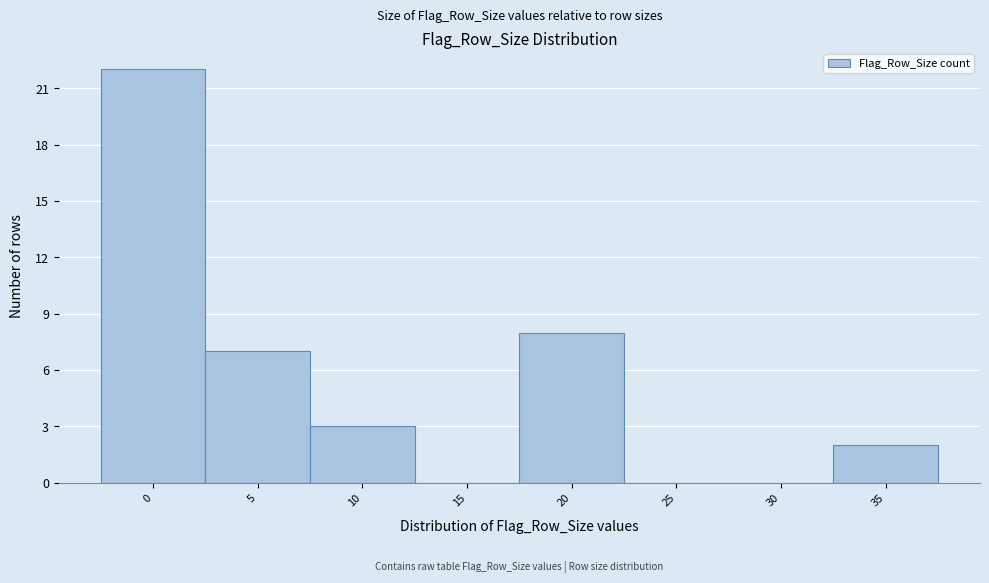

Reading left to right, what are all the values shown in this chart?

0=22	5=7	10=3	15=0	20=8	25=0	30=0	35=2